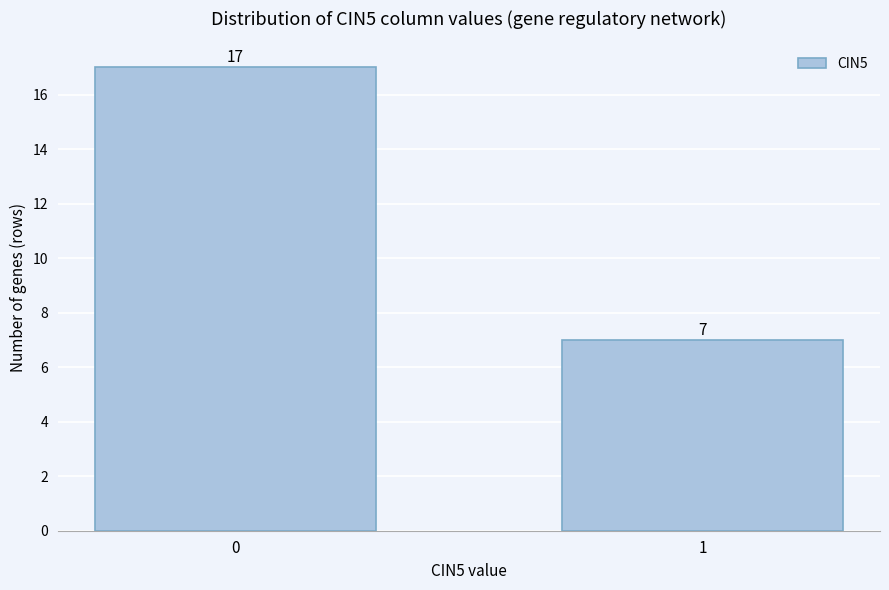

Reading left to right, extract all data points from this chart.

17	7